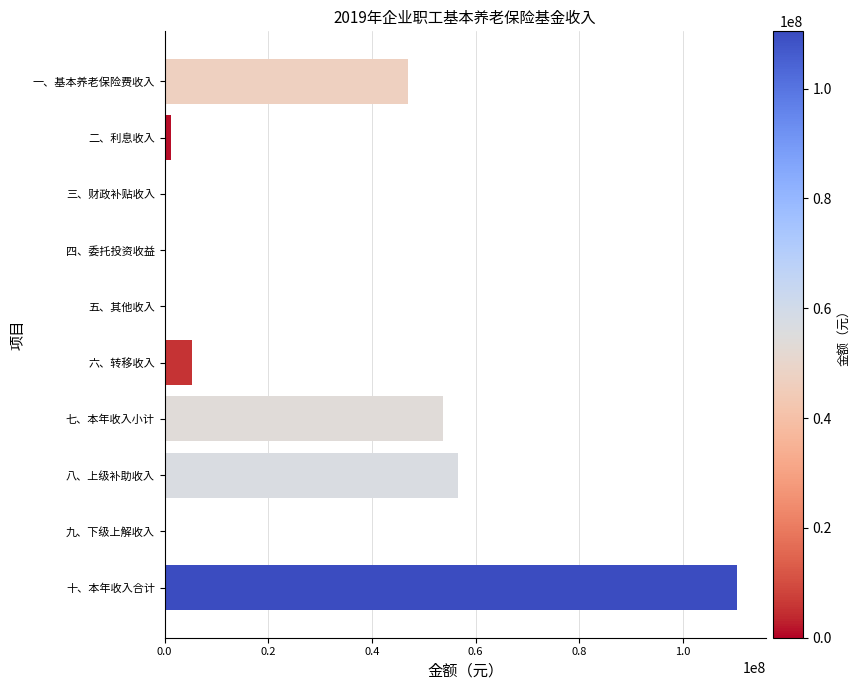

Between 十、本年收入合计 and 五、其他收入, which is larger?

十、本年收入合计